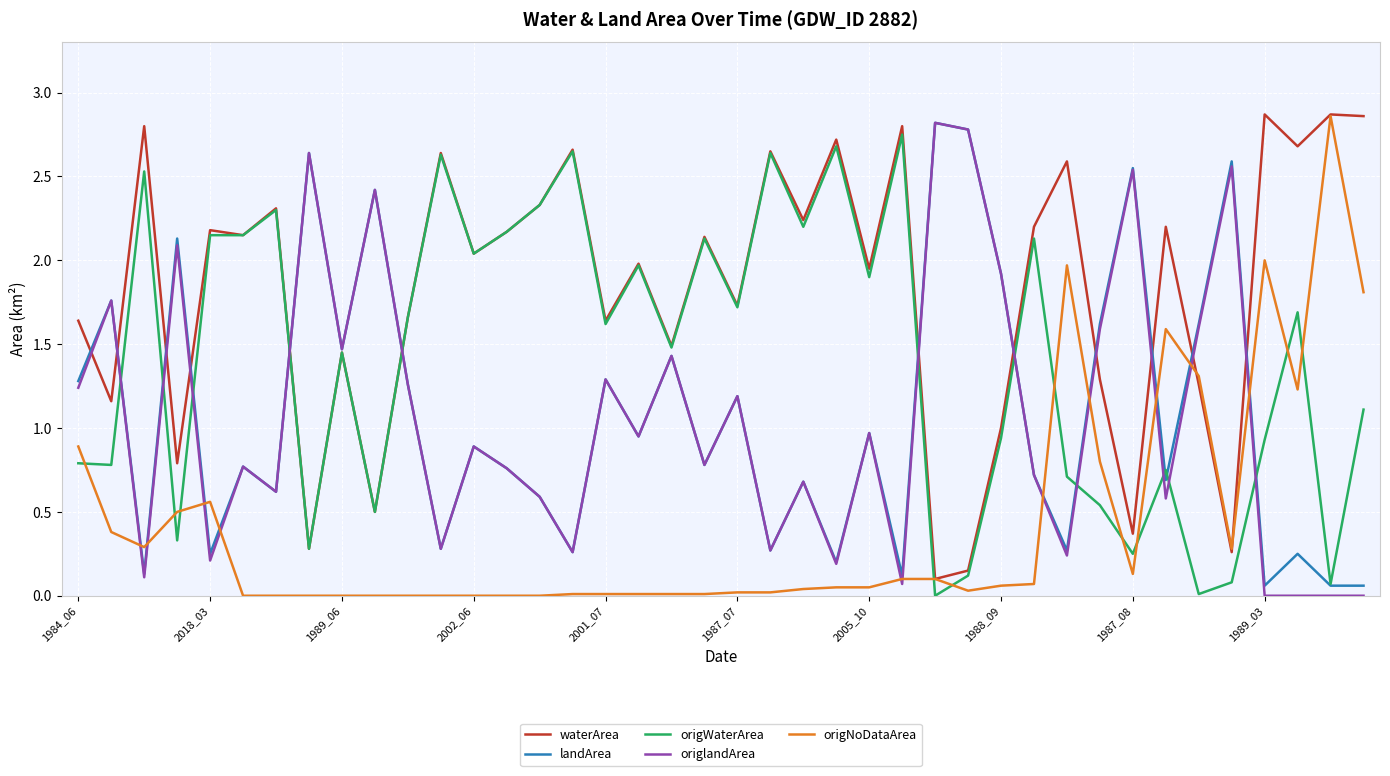

Which series has the largest total across all categories?

waterArea